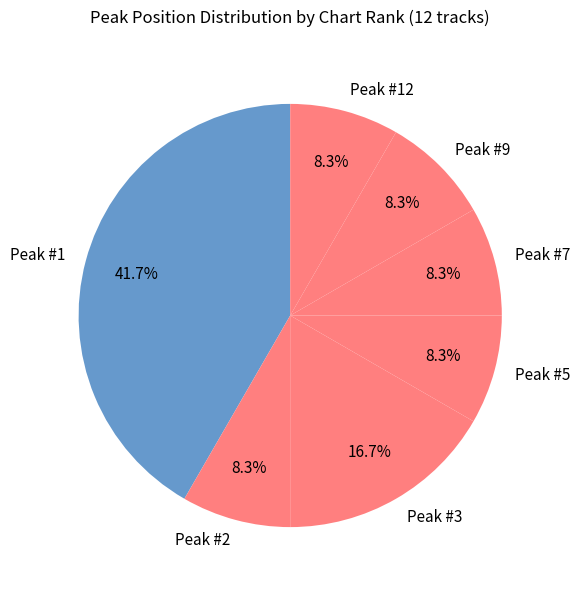

How many segments does this pie chart have?

7